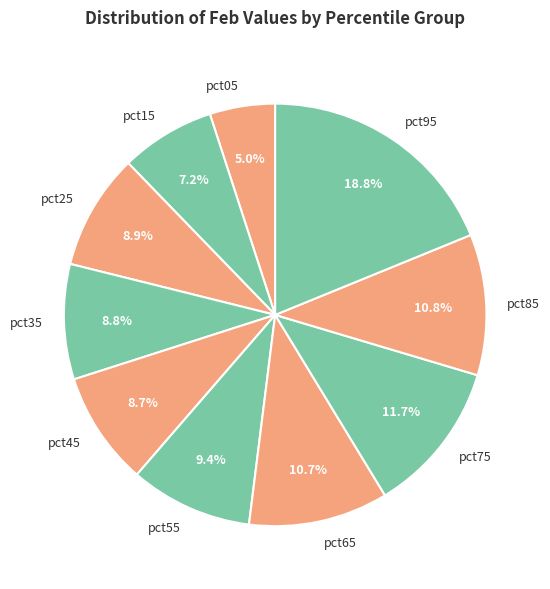

To the nearest percent, what percentage of the pie is pct65?

11%